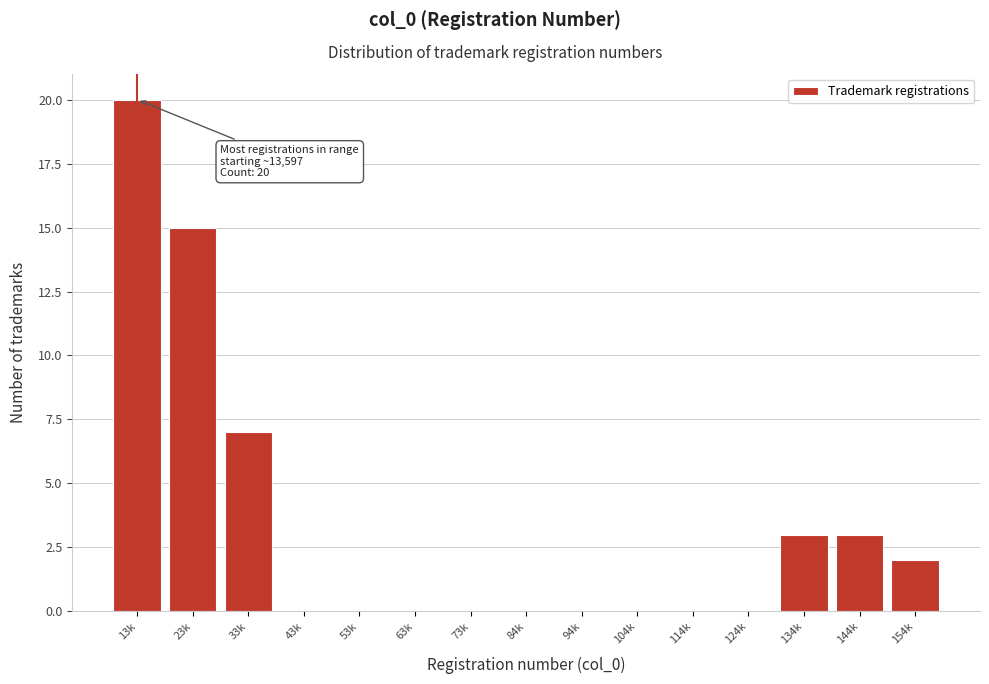

Reading left to right, transcribe all the data shown in this chart.

13k=20	23k=15	33k=7	43k=0	53k=0	63k=0	73k=0	84k=0	94k=0	104k=0	114k=0	124k=0	134k=3	144k=3	154k=2